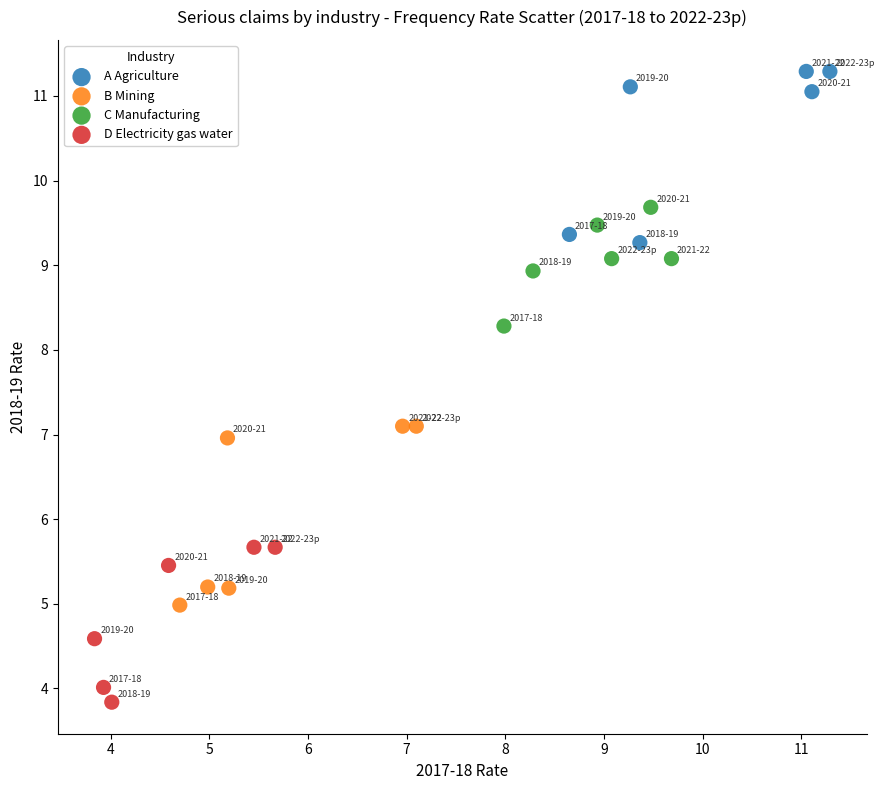

Which series contains the lowest Y value?

D Electricity gas water